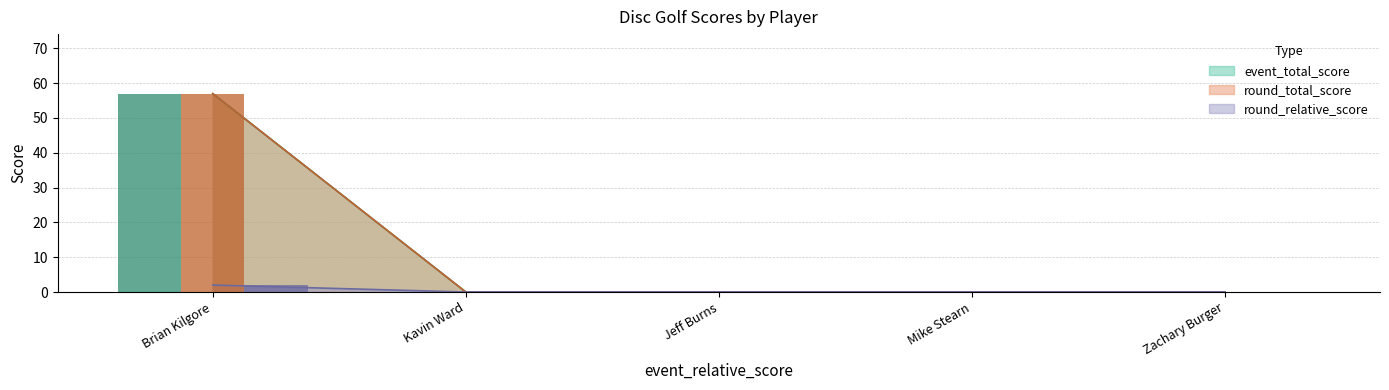

Which series has the widest spread of values?

event_total_score